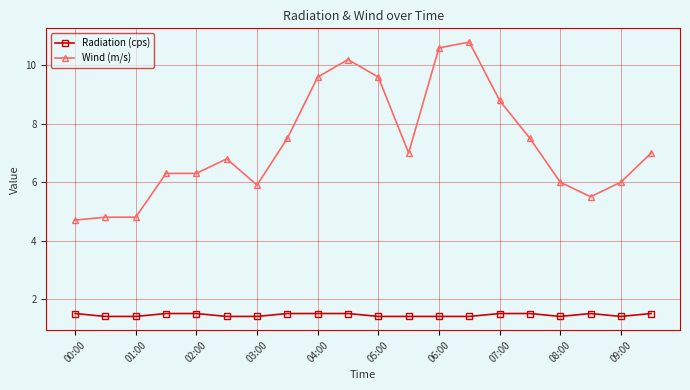

Does the chart have visible grid lines?

Yes